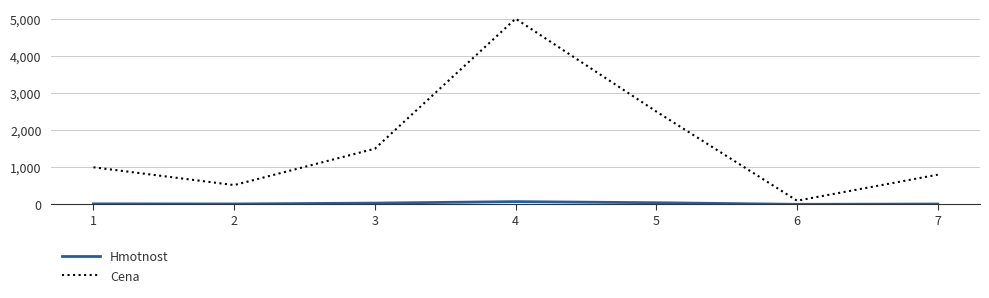

Which series changed the most between 1 and 4?

Cena